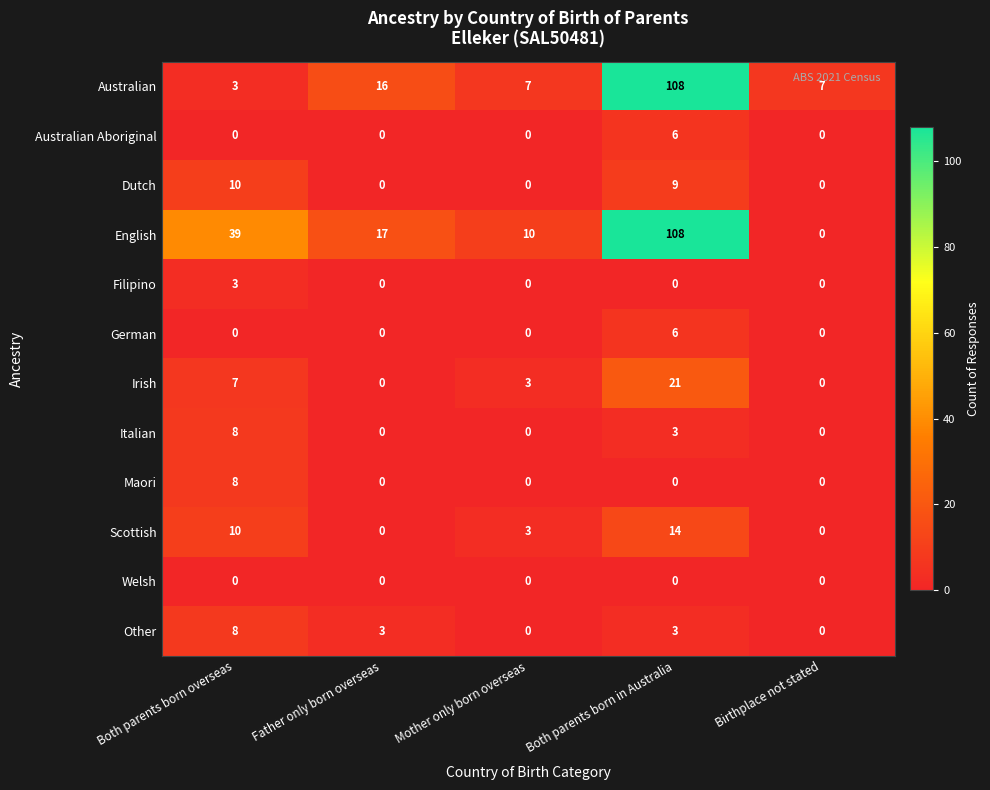

What is the difference between the maximum and minimum values in the Dutch series?

10